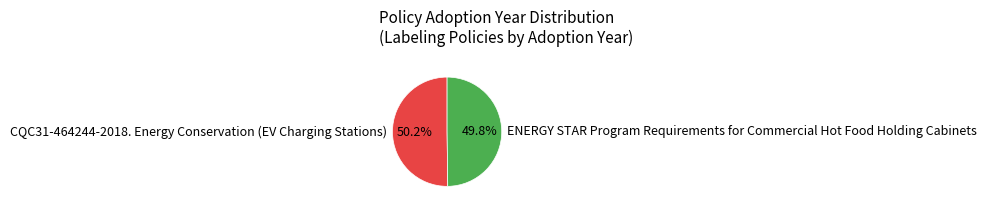

True or false: ENERGY STAR Program Requirements for Commercial Hot Food Holding Cabinets accounts for 40% of the total.

False